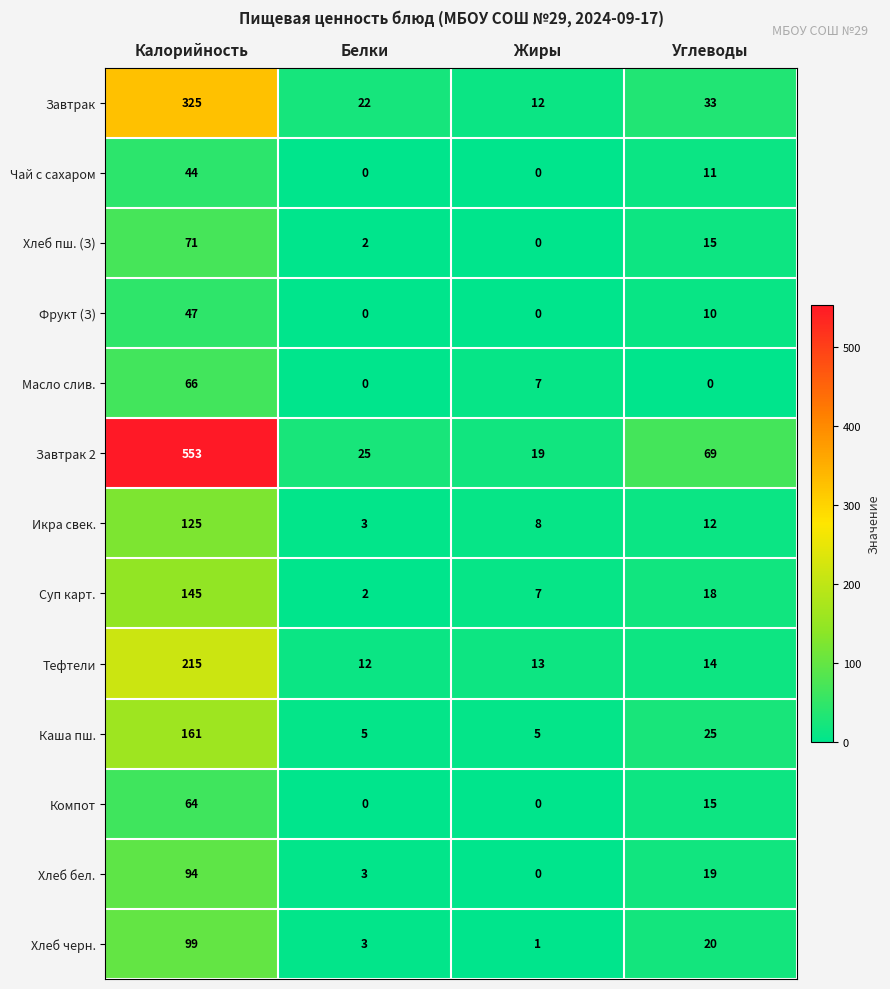

The value of Завтрак at Калорийность is 325. True or false?

True